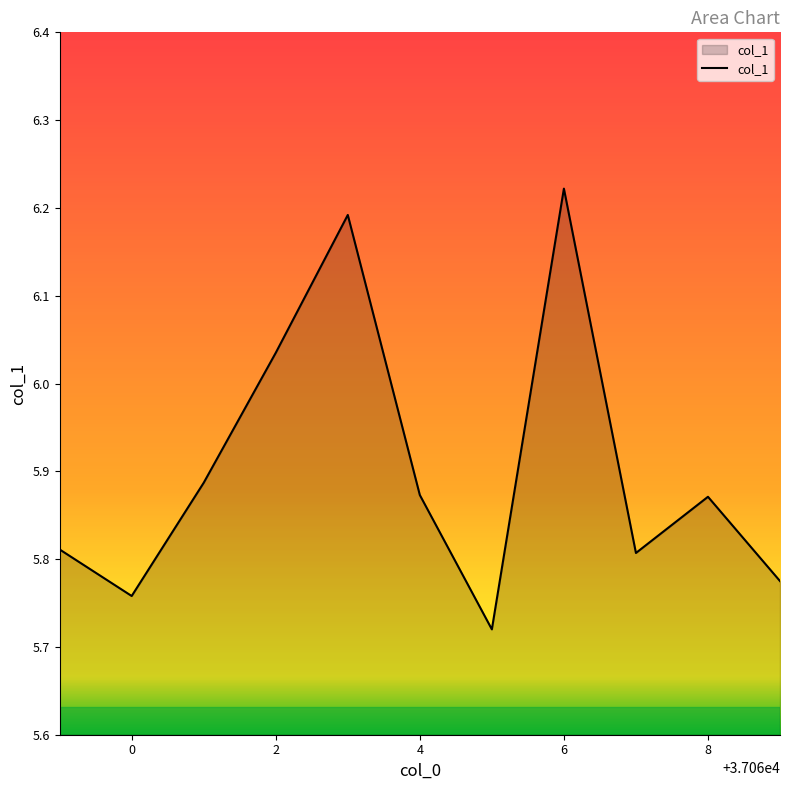

How many interior local peaks (higher than both neighbors) does the data have?

3